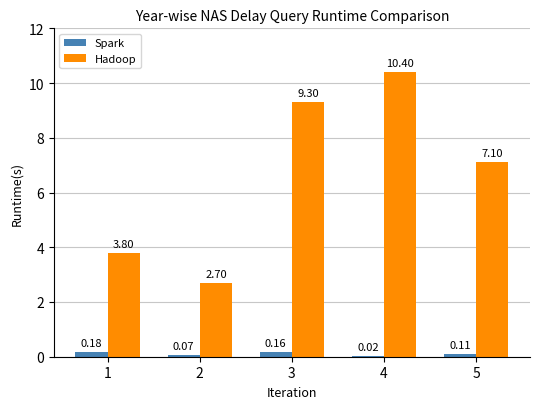

What is the sum of the Hadoop values at 3 and 1?

13.1